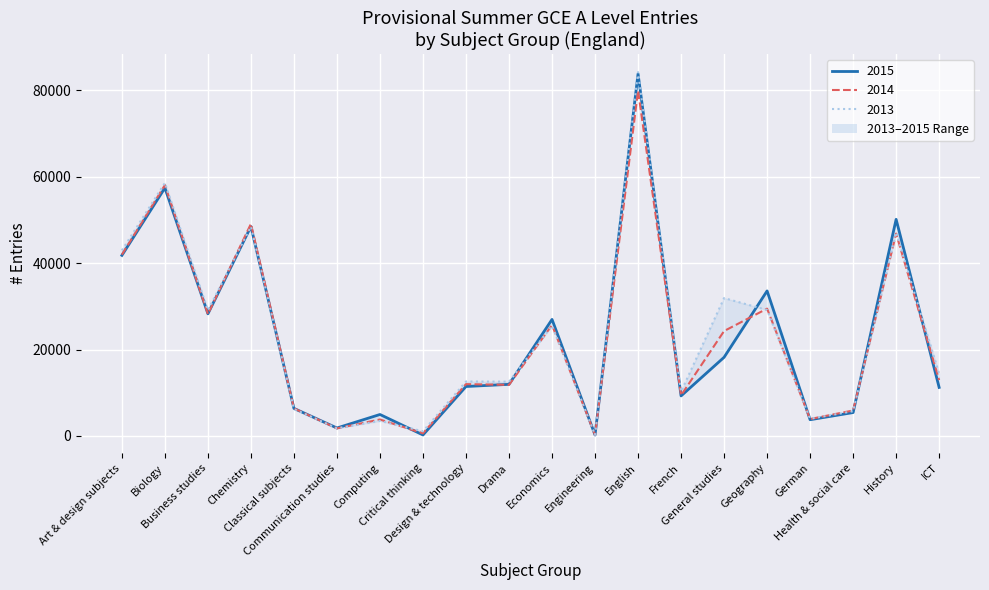

Is the value of 2014 at Drama greater than the value of 2013 at Health & social care?

Yes